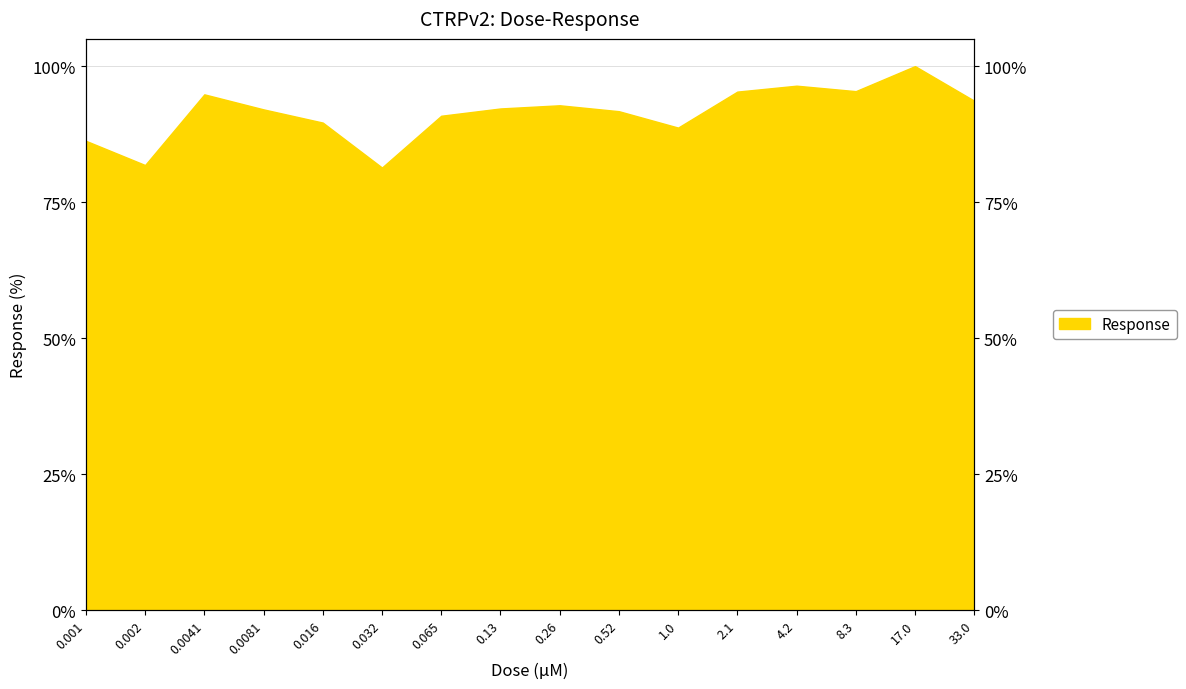

List the labels in order of value, largest first.

17.0, 4.2, 8.3, 2.1, 0.0041, 33.0, 0.26, 0.13, 0.0081, 0.52, 0.065, 0.016, 1.0, 0.001, 0.002, 0.032